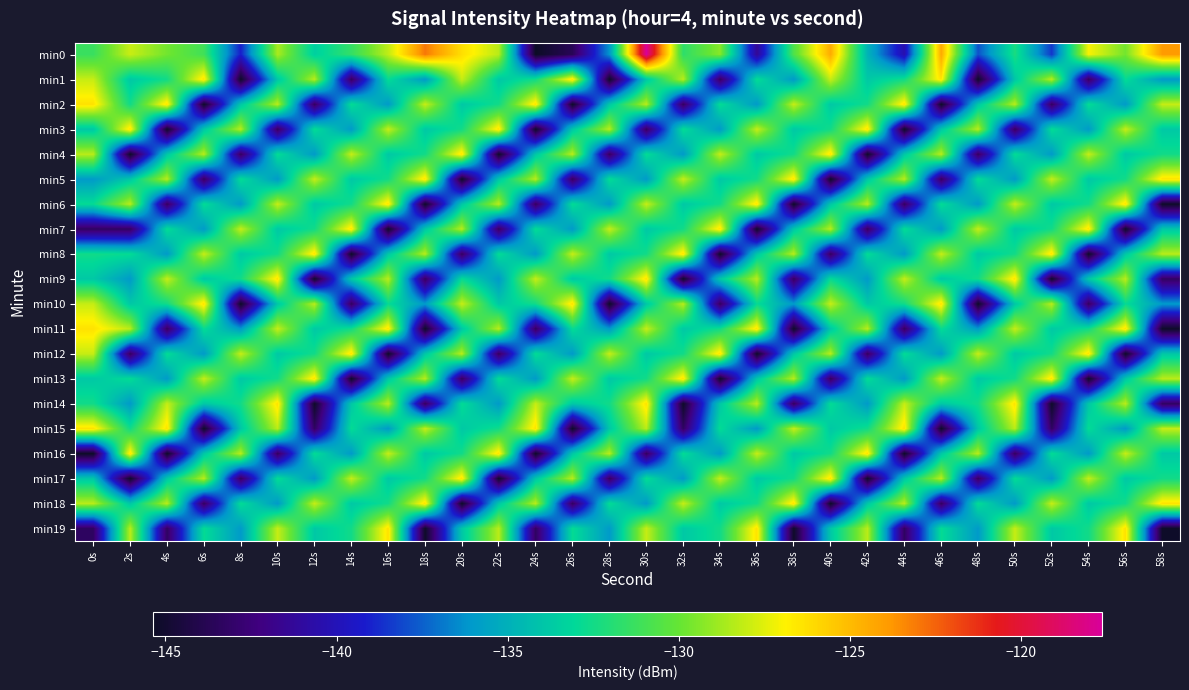

Reading left to right, extract all data points from this chart.

min0: 0s=-131.3	2s=-128.0	4s=-129.7	6s=-131.1	8s=-139.1	10s=-128.6	12s=-133.5	14s=-131.5	16s=-128.2	18s=-123.0	20s=-126.2	22s=-128.3	24s=-145.4	26s=-143.7	28s=-136.2	30s=-117.6	32s=-131.7	34s=-129.3	36s=-141.3	38s=-130.7	40s=-124.5	42s=-134.8	44s=-140.4	46s=-124.4	48s=-137.9	50s=-132.3	52s=-138.5	54s=-127.0	56s=-129.7	58s=-123.9
min1: 0s=-128.0	2s=-133.8	4s=-132.5	6s=-126.3	8s=-145.2	10s=-133.9	12s=-128.3	14s=-143.3	16s=-132.9	18s=-136.0	20s=-128.0	22s=-133.8	24s=-132.5	26s=-126.3	28s=-145.2	30s=-133.9	32s=-128.3	34s=-143.3	36s=-132.9	38s=-136.0	40s=-128.0	42s=-133.8	44s=-132.5	46s=-126.3	48s=-145.2	50s=-133.9	52s=-128.3	54s=-143.3	56s=-132.9	58s=-136.0
min2: 0s=-126.3	2s=-132.5	4s=-126.3	6s=-145.2	8s=-133.9	10s=-128.3	12s=-143.3	14s=-132.9	16s=-136.0	18s=-128.0	20s=-133.8	22s=-132.5	24s=-126.3	26s=-145.2	28s=-133.9	30s=-128.3	32s=-143.3	34s=-132.9	36s=-136.0	38s=-128.0	40s=-133.8	42s=-132.5	44s=-126.3	46s=-145.2	48s=-133.9	50s=-128.3	52s=-143.3	54s=-132.9	56s=-136.0	58s=-128.0
min3: 0s=-133.9	2s=-126.3	4s=-145.2	6s=-133.9	8s=-128.3	10s=-143.3	12s=-132.9	14s=-136.0	16s=-128.0	18s=-133.8	20s=-132.5	22s=-126.3	24s=-145.2	26s=-133.9	28s=-128.3	30s=-143.3	32s=-132.9	34s=-136.0	36s=-128.0	38s=-133.8	40s=-132.5	42s=-126.3	44s=-145.2	46s=-133.9	48s=-128.3	50s=-143.3	52s=-132.9	54s=-136.0	56s=-128.0	58s=-133.8
min4: 0s=-128.3	2s=-145.2	4s=-133.9	6s=-128.3	8s=-143.3	10s=-132.9	12s=-136.0	14s=-128.0	16s=-133.8	18s=-132.5	20s=-126.3	22s=-145.2	24s=-133.9	26s=-128.3	28s=-143.3	30s=-132.9	32s=-136.0	34s=-128.0	36s=-133.8	38s=-132.5	40s=-126.3	42s=-145.2	44s=-133.9	46s=-128.3	48s=-143.3	50s=-132.9	52s=-136.0	54s=-128.0	56s=-133.8	58s=-132.5
min5: 0s=-136.0	2s=-133.9	4s=-128.3	6s=-143.3	8s=-132.9	10s=-136.0	12s=-128.0	14s=-133.8	16s=-132.5	18s=-126.3	20s=-145.2	22s=-133.9	24s=-128.3	26s=-143.3	28s=-132.9	30s=-136.0	32s=-128.0	34s=-133.8	36s=-132.5	38s=-126.3	40s=-145.2	42s=-133.9	44s=-128.3	46s=-143.3	48s=-132.9	50s=-136.0	52s=-128.0	54s=-133.8	56s=-132.5	58s=-126.3
min6: 0s=-132.9	2s=-128.3	4s=-143.3	6s=-132.9	8s=-136.0	10s=-128.0	12s=-133.8	14s=-132.5	16s=-126.3	18s=-145.2	20s=-133.9	22s=-128.3	24s=-143.3	26s=-132.9	28s=-136.0	30s=-128.0	32s=-133.8	34s=-132.5	36s=-126.3	38s=-145.2	40s=-133.9	42s=-128.3	44s=-143.3	46s=-132.9	48s=-136.0	50s=-128.0	52s=-133.8	54s=-132.5	56s=-126.3	58s=-145.2
min7: 0s=-143.3	2s=-143.3	4s=-132.9	6s=-136.0	8s=-128.0	10s=-133.8	12s=-132.5	14s=-126.3	16s=-145.2	18s=-133.9	20s=-128.3	22s=-143.3	24s=-132.9	26s=-136.0	28s=-128.0	30s=-133.8	32s=-132.5	34s=-126.3	36s=-145.2	38s=-133.9	40s=-128.3	42s=-143.3	44s=-132.9	46s=-136.0	48s=-128.0	50s=-133.8	52s=-132.5	54s=-126.3	56s=-145.2	58s=-133.9
min8: 0s=-132.5	2s=-132.9	4s=-136.0	6s=-128.0	8s=-133.8	10s=-132.5	12s=-126.3	14s=-145.2	16s=-133.9	18s=-128.3	20s=-143.3	22s=-132.9	24s=-136.0	26s=-128.0	28s=-133.8	30s=-132.5	32s=-126.3	34s=-145.2	36s=-133.9	38s=-128.3	40s=-143.3	42s=-132.9	44s=-136.0	46s=-128.0	48s=-133.8	50s=-132.5	52s=-126.3	54s=-145.2	56s=-133.9	58s=-128.3
min9: 0s=-133.8	2s=-136.0	4s=-128.0	6s=-133.8	8s=-132.5	10s=-126.3	12s=-145.2	14s=-133.9	16s=-128.3	18s=-143.3	20s=-132.9	22s=-136.0	24s=-128.0	26s=-133.8	28s=-132.5	30s=-126.3	32s=-145.2	34s=-133.9	36s=-128.3	38s=-143.3	40s=-132.9	42s=-136.0	44s=-128.0	46s=-133.8	48s=-132.5	50s=-126.3	52s=-145.2	54s=-133.9	56s=-128.3	58s=-143.3
min10: 0s=-128.0	2s=-133.8	4s=-132.5	6s=-126.3	8s=-145.2	10s=-133.9	12s=-128.3	14s=-143.3	16s=-132.9	18s=-136.0	20s=-128.0	22s=-133.8	24s=-132.5	26s=-126.3	28s=-145.2	30s=-133.9	32s=-128.3	34s=-143.3	36s=-132.9	38s=-136.0	40s=-128.0	42s=-133.8	44s=-132.5	46s=-126.3	48s=-145.2	50s=-133.9	52s=-128.3	54s=-143.3	56s=-132.9	58s=-136.0
min11: 0s=-126.3	2s=-128.3	4s=-143.3	6s=-132.9	8s=-136.0	10s=-128.0	12s=-133.8	14s=-132.5	16s=-126.3	18s=-145.2	20s=-133.9	22s=-128.3	24s=-143.3	26s=-132.9	28s=-136.0	30s=-128.0	32s=-133.8	34s=-132.5	36s=-126.3	38s=-145.2	40s=-133.9	42s=-128.3	44s=-143.3	46s=-132.9	48s=-136.0	50s=-128.0	52s=-133.8	54s=-132.5	56s=-126.3	58s=-145.2
min12: 0s=-128.0	2s=-143.3	4s=-132.9	6s=-136.0	8s=-128.0	10s=-133.8	12s=-132.5	14s=-126.3	16s=-145.2	18s=-133.9	20s=-128.3	22s=-143.3	24s=-132.9	26s=-136.0	28s=-128.0	30s=-133.8	32s=-132.5	34s=-126.3	36s=-145.2	38s=-133.9	40s=-128.3	42s=-143.3	44s=-132.9	46s=-136.0	48s=-128.0	50s=-133.8	52s=-132.5	54s=-126.3	56s=-145.2	58s=-133.9
min13: 0s=-133.8	2s=-132.9	4s=-136.0	6s=-128.0	8s=-133.8	10s=-132.5	12s=-126.3	14s=-145.2	16s=-133.9	18s=-128.3	20s=-143.3	22s=-132.9	24s=-136.0	26s=-128.0	28s=-133.8	30s=-132.5	32s=-126.3	34s=-145.2	36s=-133.9	38s=-128.3	40s=-143.3	42s=-132.9	44s=-136.0	46s=-128.0	48s=-133.8	50s=-132.5	52s=-126.3	54s=-145.2	56s=-133.9	58s=-128.3
min14: 0s=-132.5	2s=-136.0	4s=-128.0	6s=-133.8	8s=-132.5	10s=-126.3	12s=-145.2	14s=-133.9	16s=-128.3	18s=-143.3	20s=-132.9	22s=-136.0	24s=-128.0	26s=-133.8	28s=-132.5	30s=-126.3	32s=-145.2	34s=-133.9	36s=-128.3	38s=-143.3	40s=-132.9	42s=-136.0	44s=-128.0	46s=-133.8	48s=-132.5	50s=-126.3	52s=-145.2	54s=-133.9	56s=-128.3	58s=-143.3
min15: 0s=-126.3	2s=-132.5	4s=-126.3	6s=-145.2	8s=-133.9	10s=-128.3	12s=-143.3	14s=-132.9	16s=-136.0	18s=-128.0	20s=-133.8	22s=-132.5	24s=-126.3	26s=-145.2	28s=-133.9	30s=-128.3	32s=-143.3	34s=-132.9	36s=-136.0	38s=-128.0	40s=-133.8	42s=-132.5	44s=-126.3	46s=-145.2	48s=-133.9	50s=-128.3	52s=-143.3	54s=-132.9	56s=-136.0	58s=-128.0
min16: 0s=-145.2	2s=-126.3	4s=-145.2	6s=-133.9	8s=-128.3	10s=-143.3	12s=-132.9	14s=-136.0	16s=-128.0	18s=-133.8	20s=-132.5	22s=-126.3	24s=-145.2	26s=-133.9	28s=-128.3	30s=-143.3	32s=-132.9	34s=-136.0	36s=-128.0	38s=-133.8	40s=-132.5	42s=-126.3	44s=-145.2	46s=-133.9	48s=-128.3	50s=-143.3	52s=-132.9	54s=-136.0	56s=-128.0	58s=-133.8
min17: 0s=-133.9	2s=-145.2	4s=-133.9	6s=-128.3	8s=-143.3	10s=-132.9	12s=-136.0	14s=-128.0	16s=-133.8	18s=-132.5	20s=-126.3	22s=-145.2	24s=-133.9	26s=-128.3	28s=-143.3	30s=-132.9	32s=-136.0	34s=-128.0	36s=-133.8	38s=-132.5	40s=-126.3	42s=-145.2	44s=-133.9	46s=-128.3	48s=-143.3	50s=-132.9	52s=-136.0	54s=-128.0	56s=-133.8	58s=-132.5
min18: 0s=-128.3	2s=-133.9	4s=-128.3	6s=-143.3	8s=-132.9	10s=-136.0	12s=-128.0	14s=-133.8	16s=-132.5	18s=-126.3	20s=-145.2	22s=-133.9	24s=-128.3	26s=-143.3	28s=-132.9	30s=-136.0	32s=-128.0	34s=-133.8	36s=-132.5	38s=-126.3	40s=-145.2	42s=-133.9	44s=-128.3	46s=-143.3	48s=-132.9	50s=-136.0	52s=-128.0	54s=-133.8	56s=-132.5	58s=-126.3
min19: 0s=-143.3	2s=-128.3	4s=-143.3	6s=-132.9	8s=-136.0	10s=-128.0	12s=-133.8	14s=-132.5	16s=-126.3	18s=-145.2	20s=-133.9	22s=-128.3	24s=-143.3	26s=-132.9	28s=-136.0	30s=-128.0	32s=-133.8	34s=-132.5	36s=-126.3	38s=-145.2	40s=-133.9	42s=-128.3	44s=-143.3	46s=-132.9	48s=-136.0	50s=-128.0	52s=-133.8	54s=-132.5	56s=-126.3	58s=-145.2